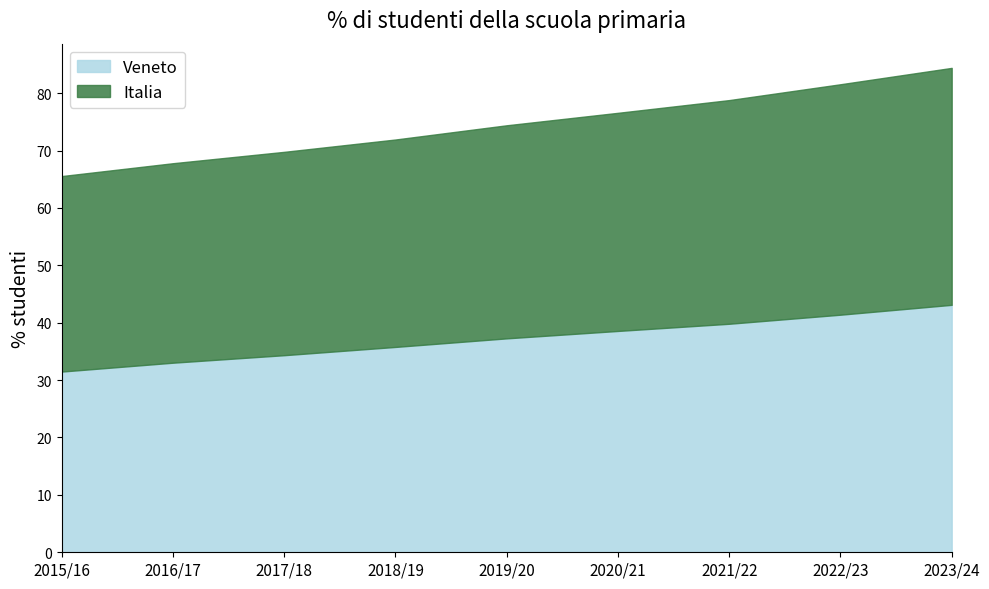

What is the value of the Italia point at the 7th from the left?

78.8